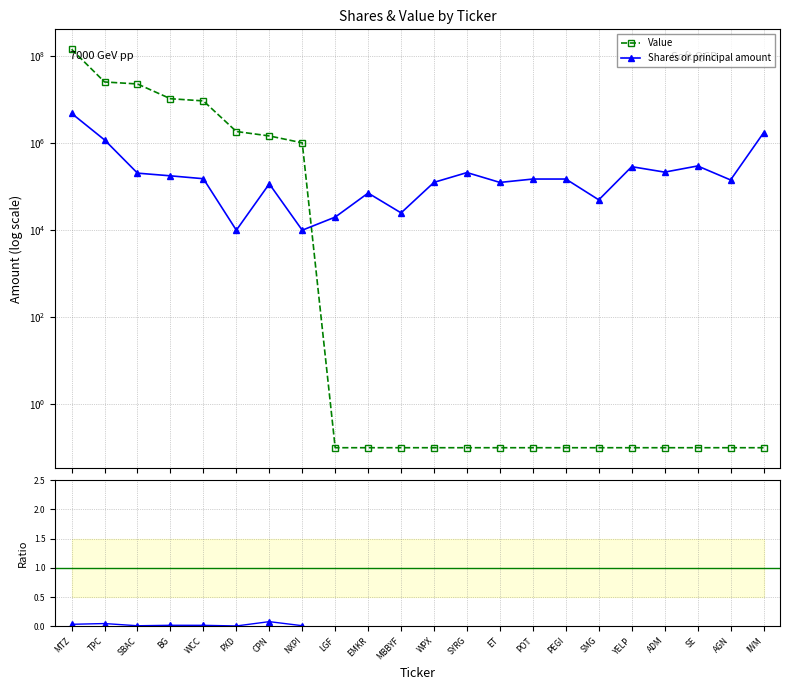

What is the difference between the maximum and second lowest values in the Value series?

144327999.9